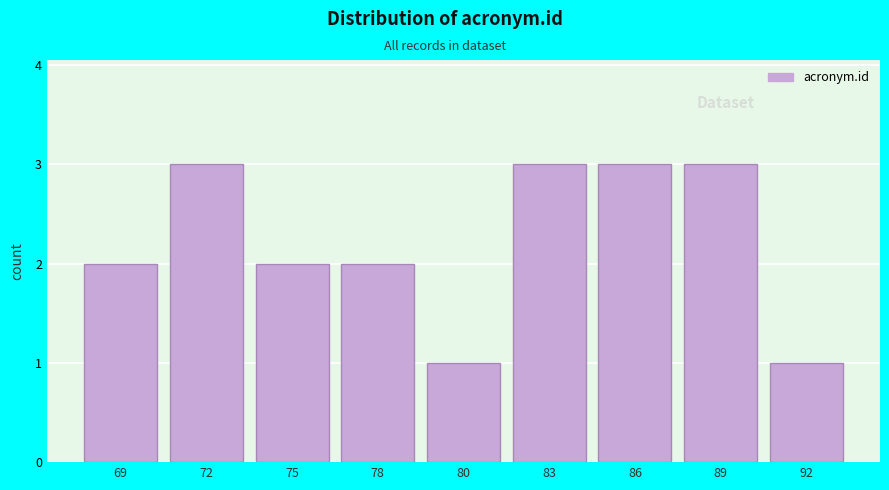

Reading right to left, extract all data points from this chart.

1	3	3	3	1	2	2	3	2